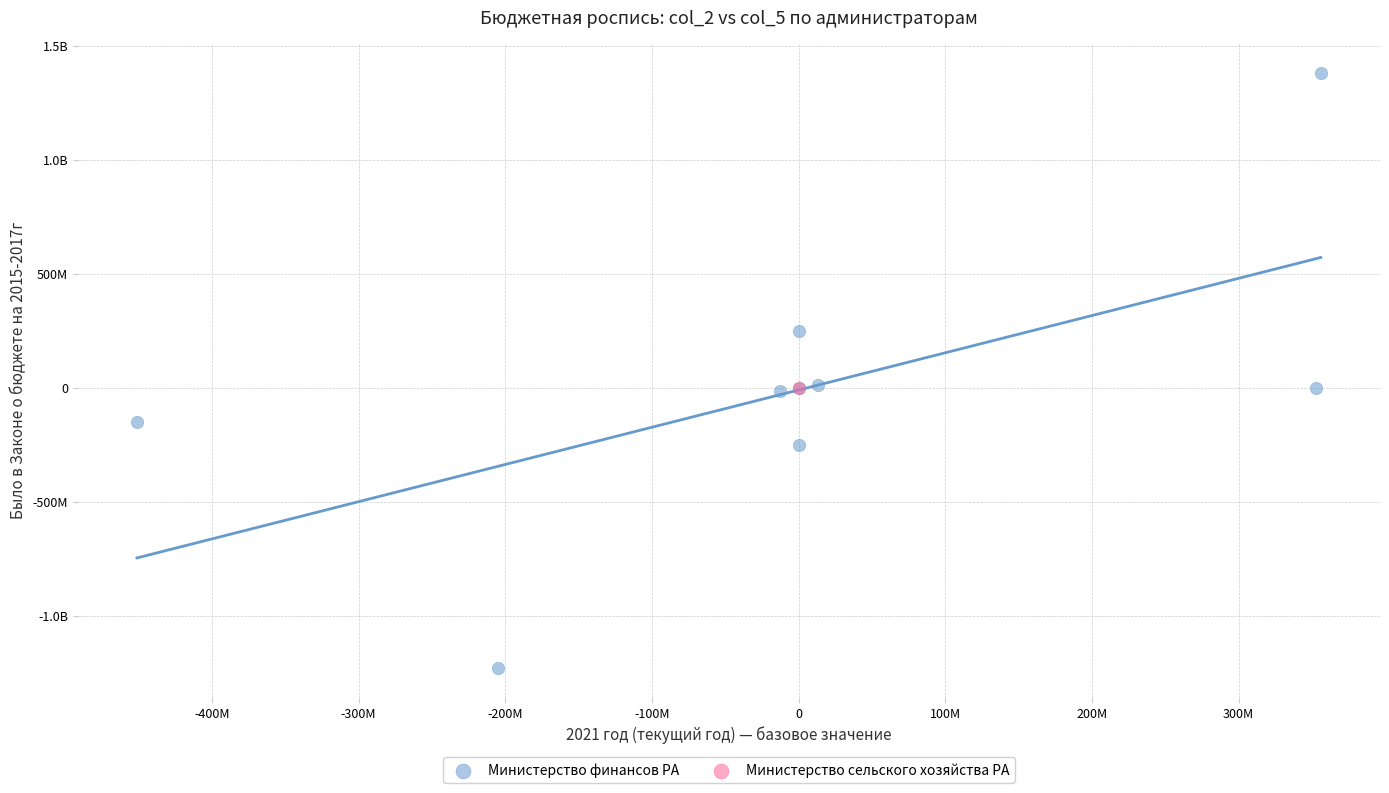

What are all the series names shown in the legend?

Министерство финансов РА, Министерство сельского хозяйства РА